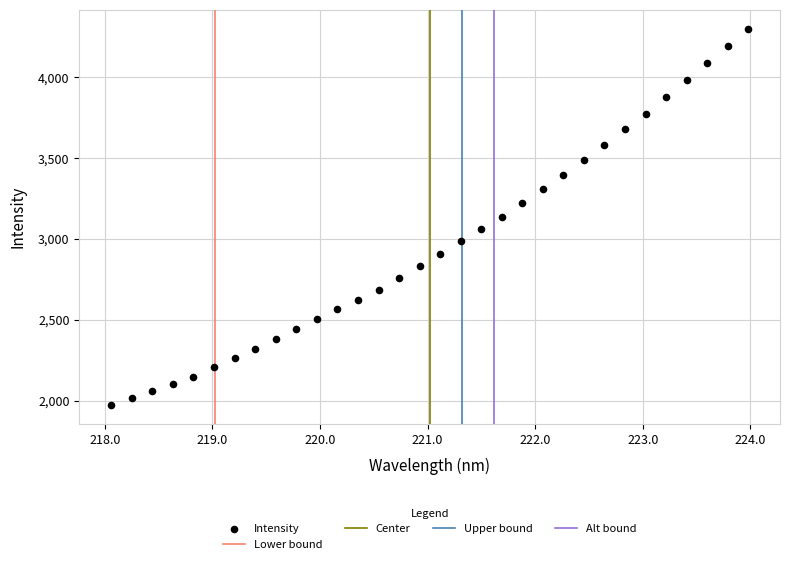

What is the range of X values (max minus min)?

5.9